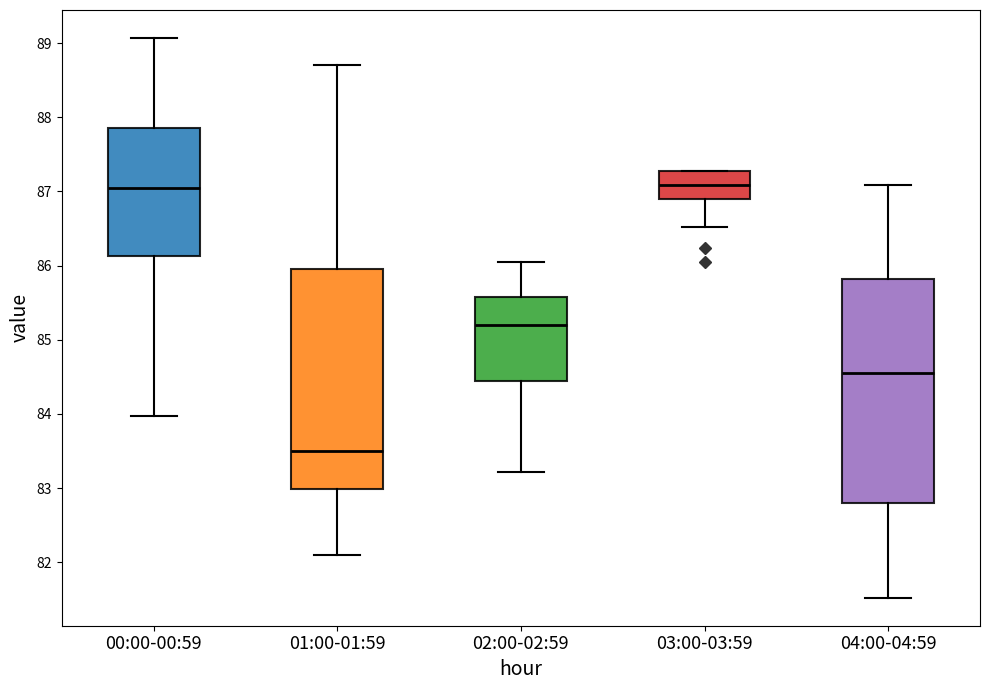

Reading left to right, transcribe this box plot: for each box, give where its median line is, the range the box spans, and where its two whiskers end, as read against the y-axis. The values are not printed on the chart, so give them approximately, as read against the axis.

00:00-00:59: median 87.0, box 86.1 to 87.9, whiskers 84.0 to 89.1
01:00-01:59: median 83.5, box 83.0 to 86.0, whiskers 82.1 to 88.7
02:00-02:59: median 85.2, box 84.5 to 85.6, whiskers 83.2 to 86.1
03:00-03:59: median 87.1, box 86.9 to 87.3, whiskers 86.5 to 87.3
04:00-04:59: median 84.5, box 82.8 to 85.8, whiskers 81.5 to 87.1